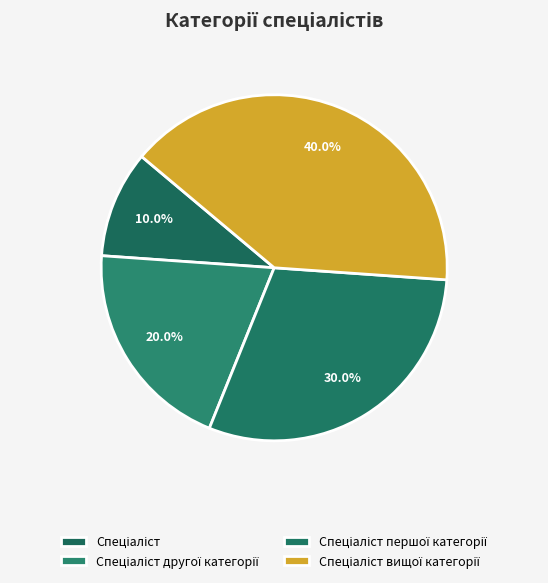

To the nearest percent, what percentage of the pie is Спеціаліст першої категорії?

30%